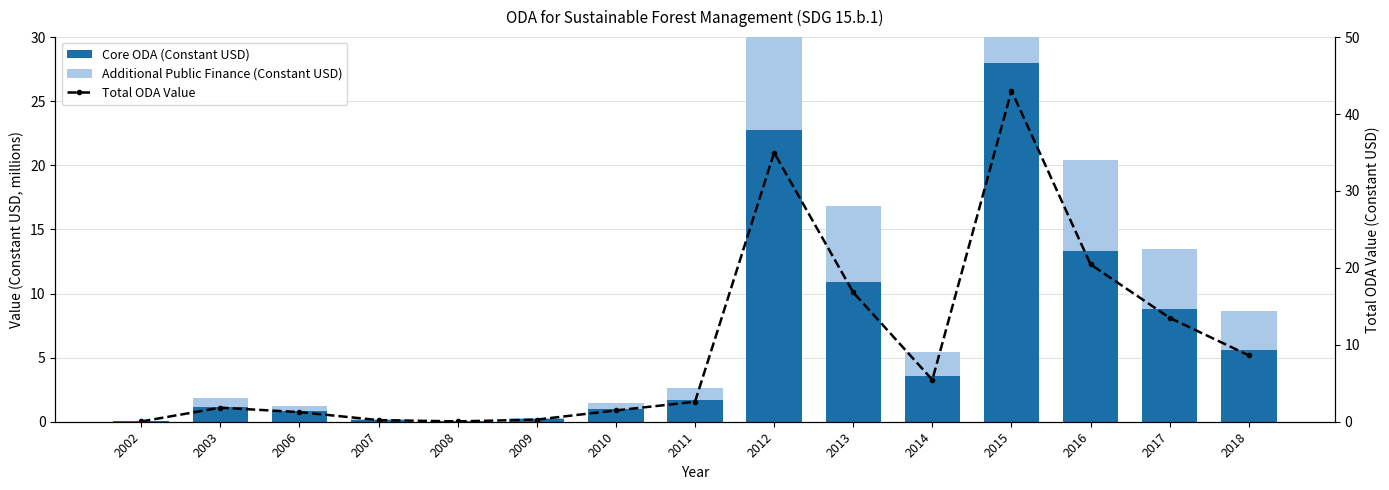

At which category does the chart reach its peak across all series?

2015